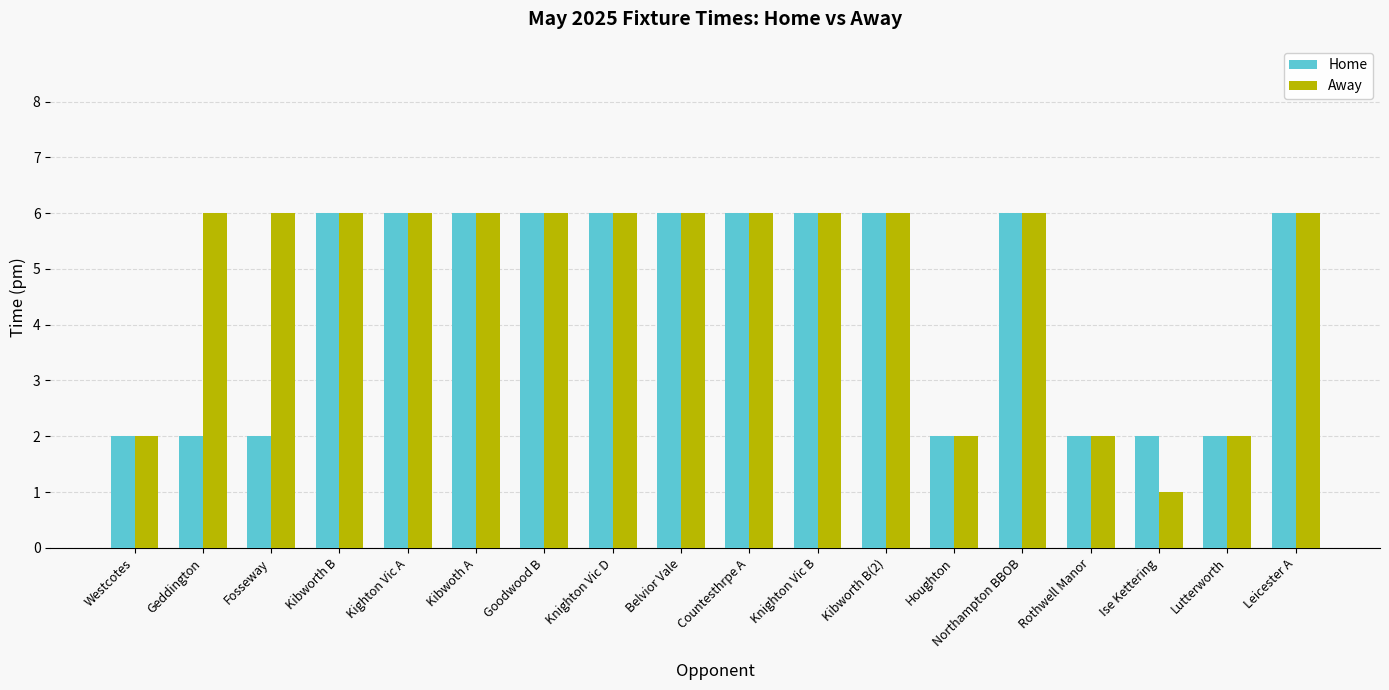

Rank the series by their average value, from lowest to highest.

Home, Away